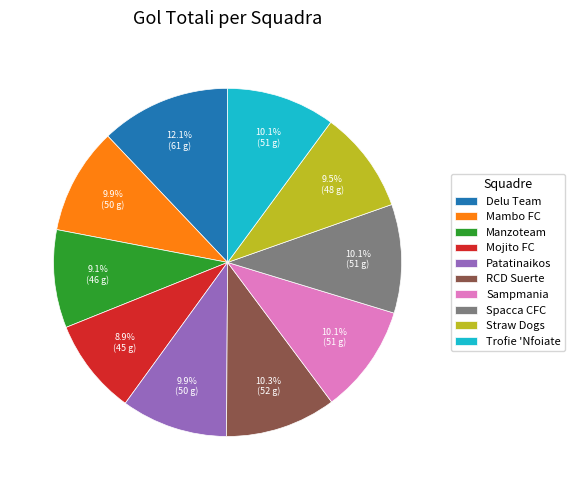

To the nearest percent, what portion does Manzoteam represent?

9%